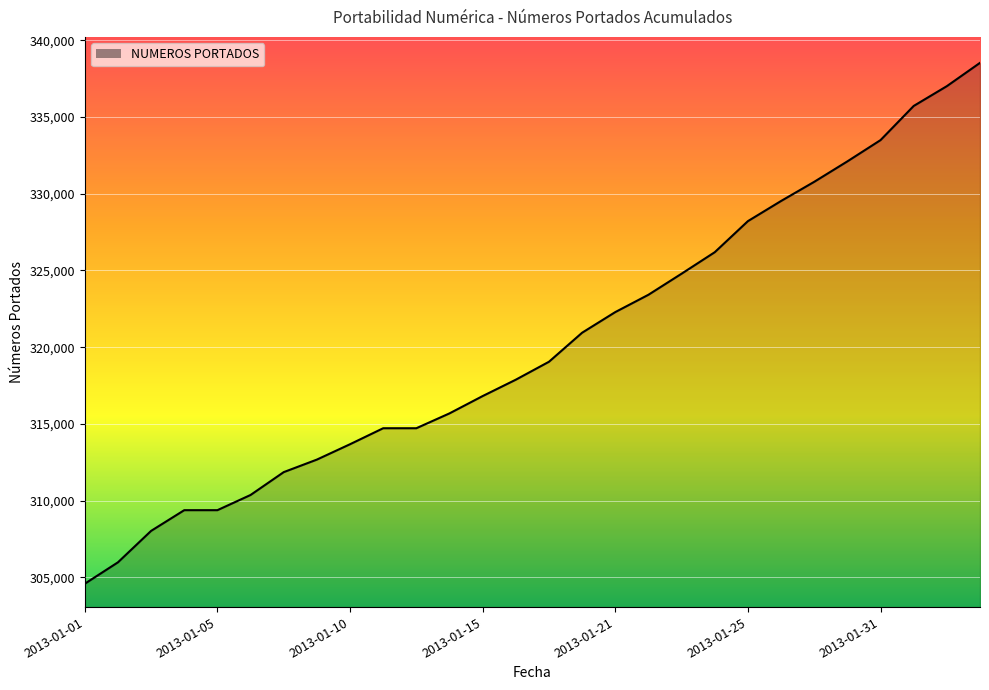

What is the difference between the maximum and minimum values?

33967